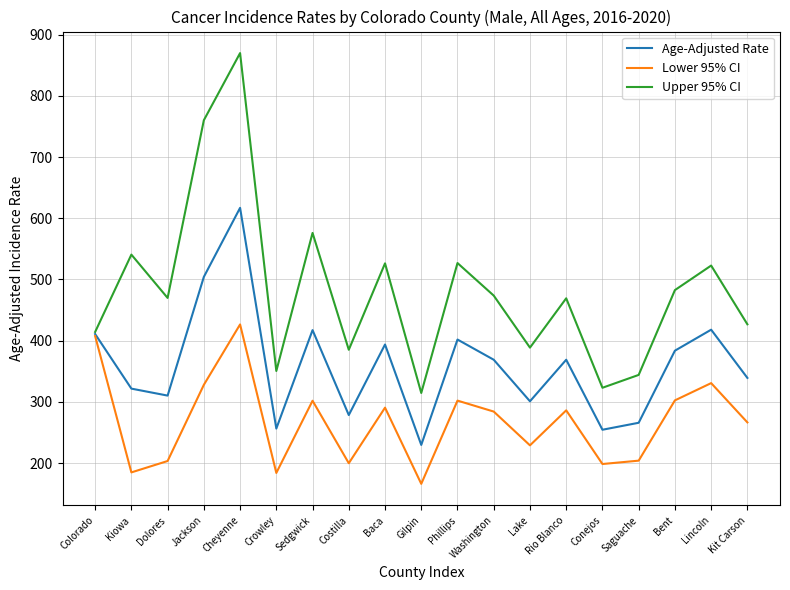

Which label corresponds to the largest value in the chart?

Cheyenne